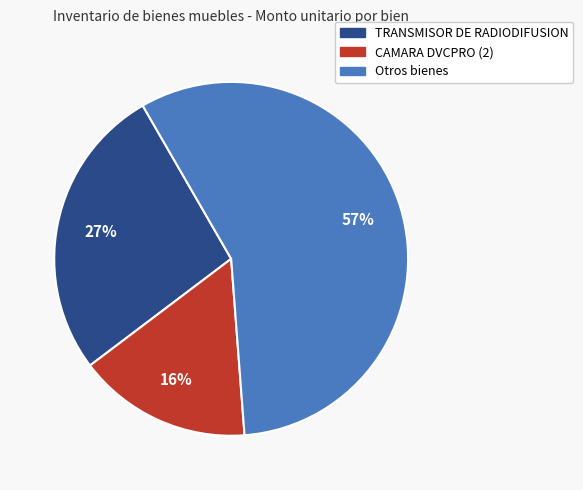

What is the smallest slice in the pie chart?

CAMARA DVCPRO (2)